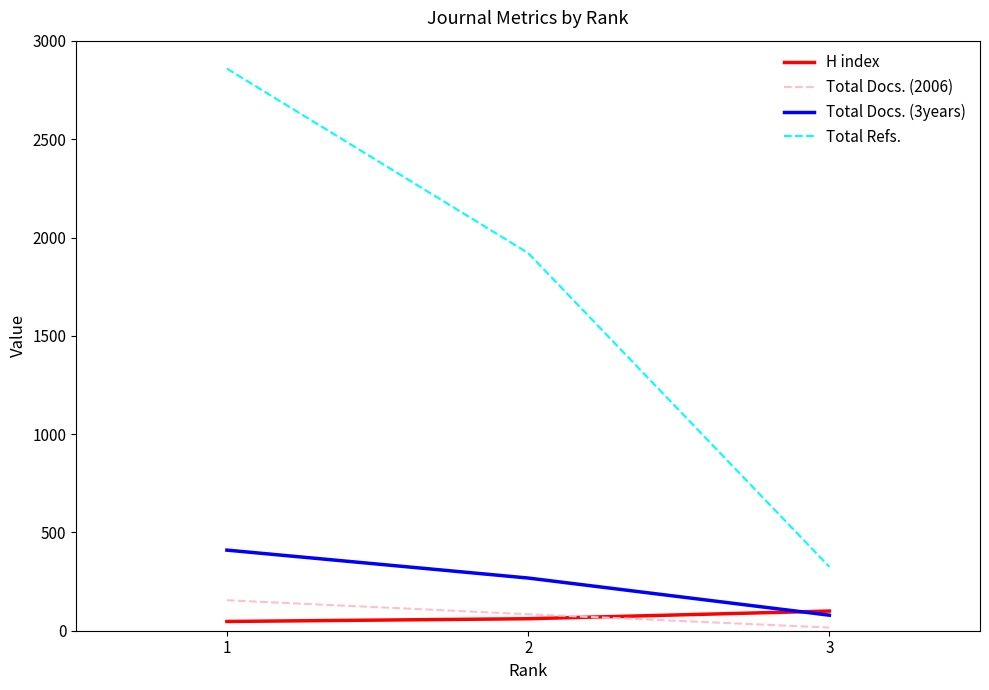

How many Total Docs. (3years) values are between 79 and 410?

3